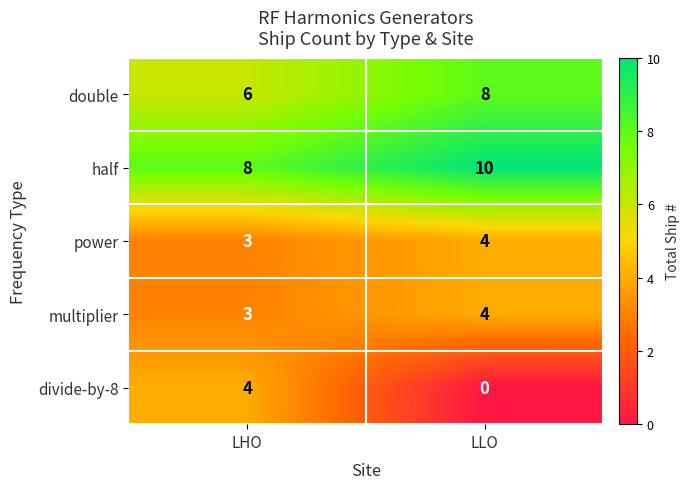

Which series has the widest spread of values?

divide-by-8